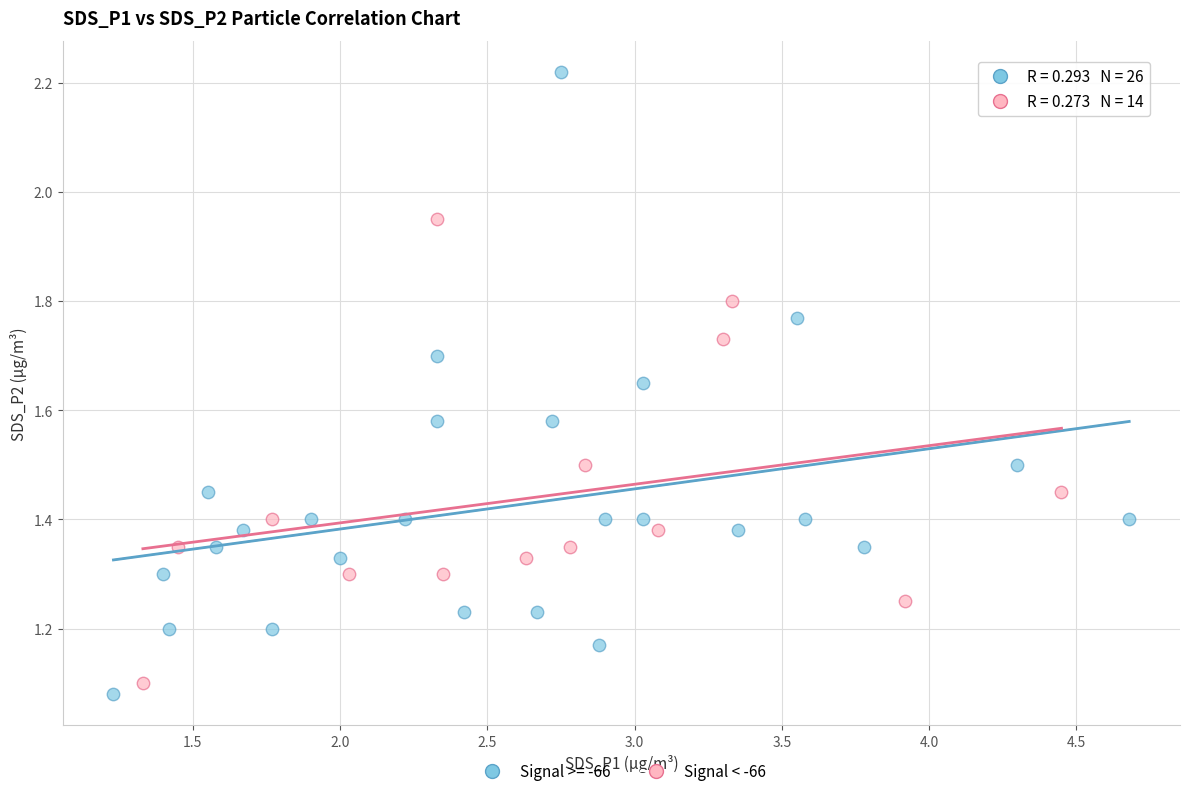

Which series has the largest Y range (max minus min)?

Signal >= -66